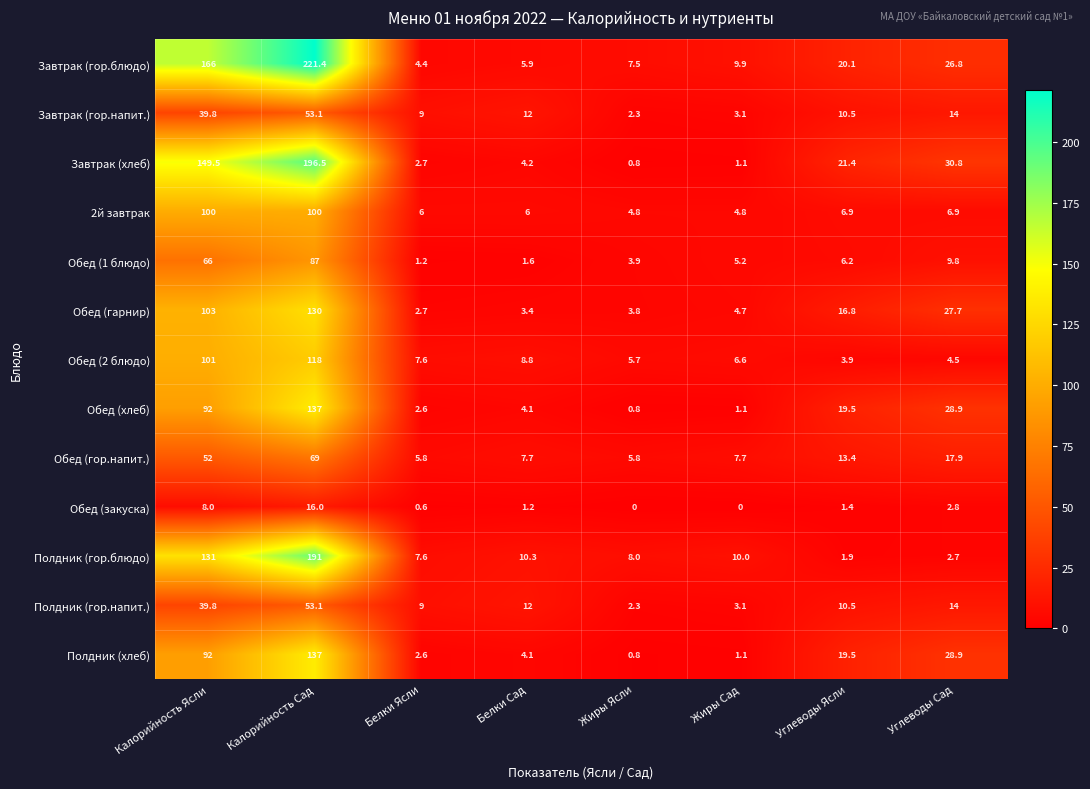

What is the sum of the Обед (гарнир) values at Жиры Сад and Калорийность Ясли?

107.7